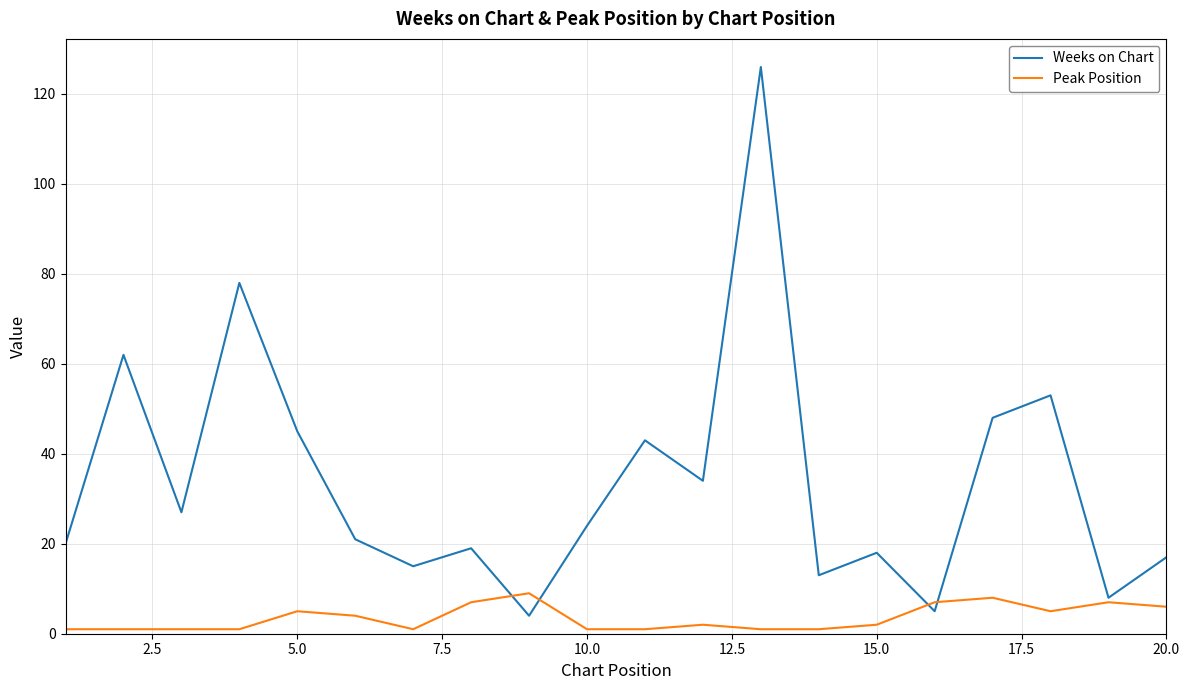

Which series has the largest range (max minus min)?

Weeks on Chart